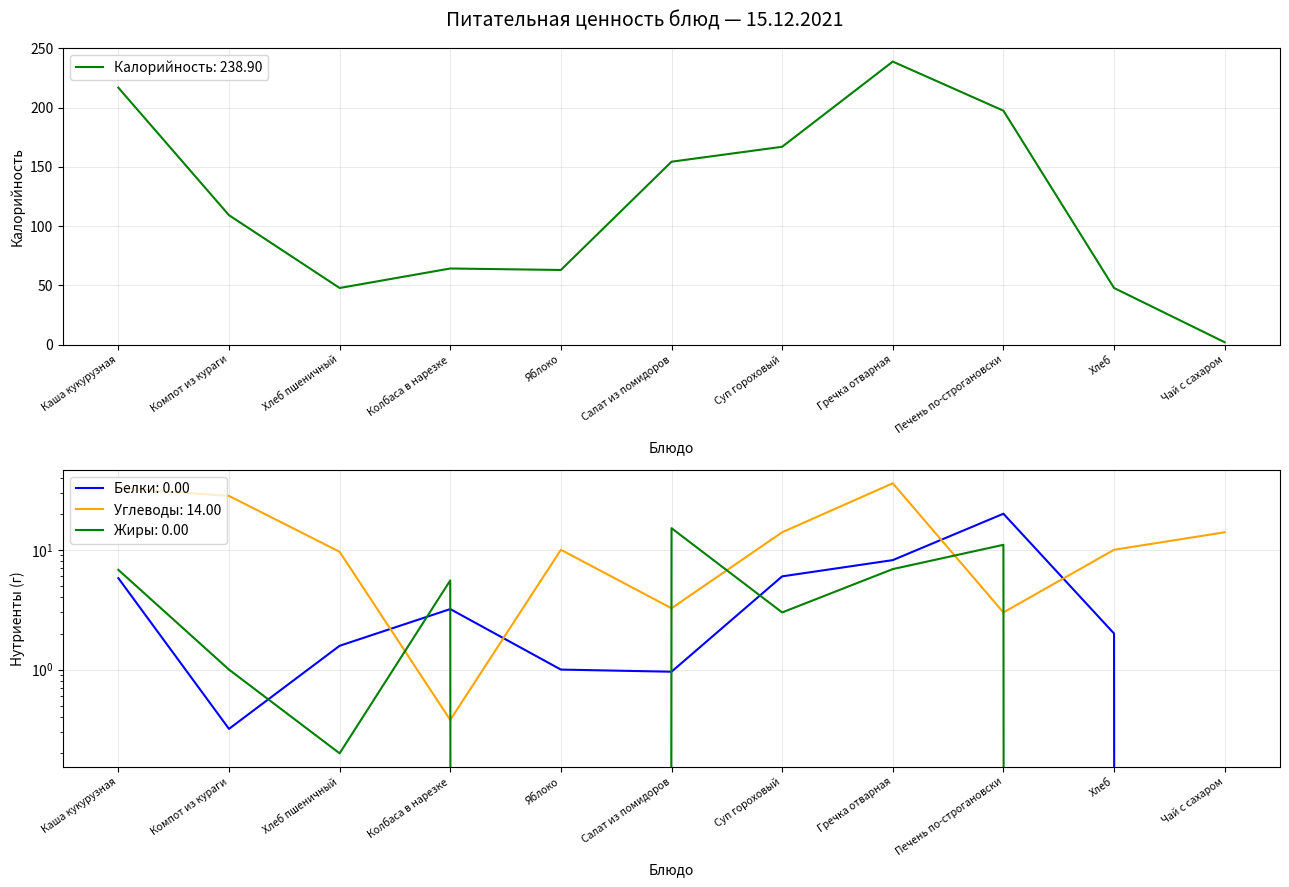

What is the label of the 6th point from the right?

Салат из помидоров